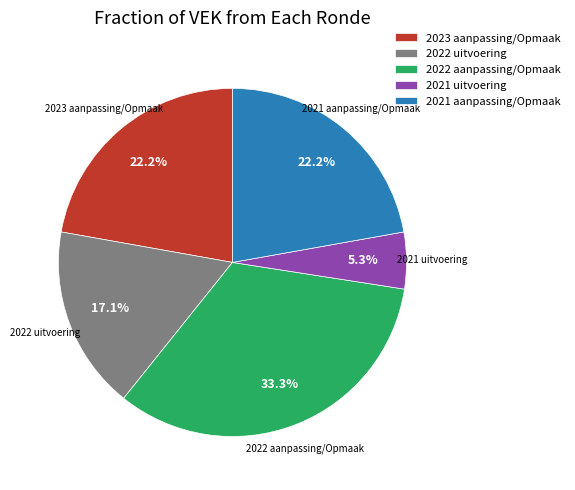

To the nearest percent, what is the difference between the largest and smallest slice percentages?

28%